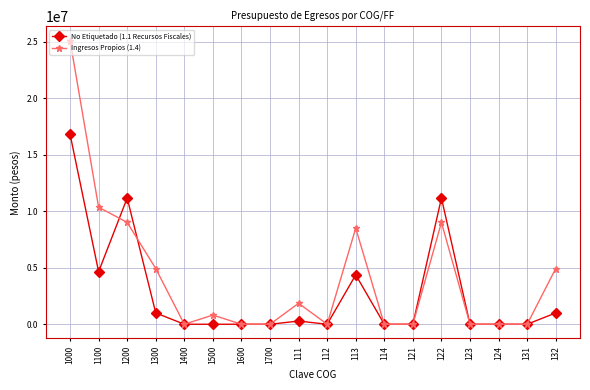

Does the chart have visible grid lines?

Yes